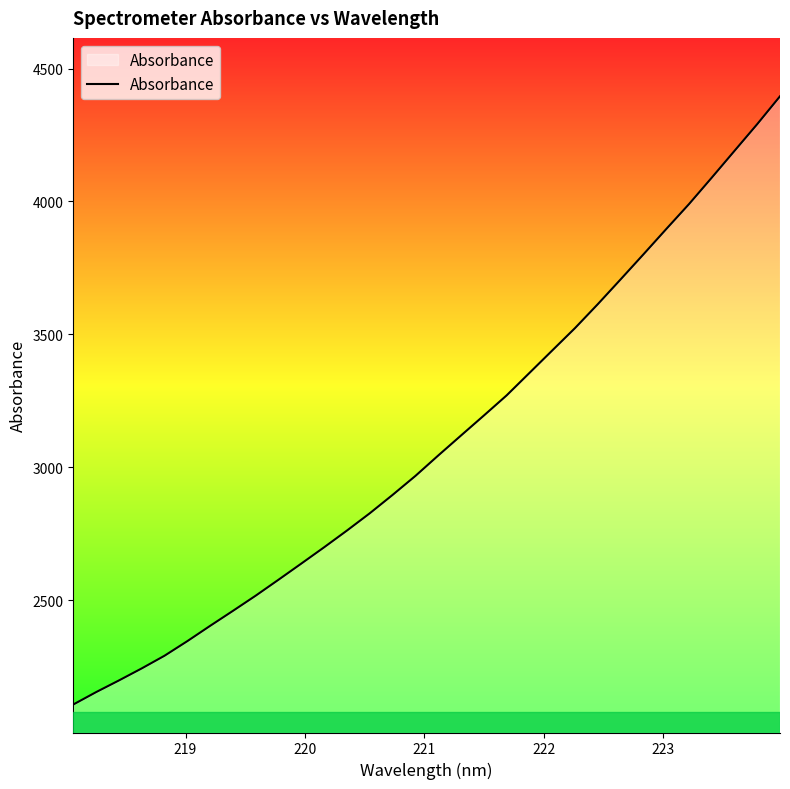

What is the difference between the maximum and minimum values?

2289.1